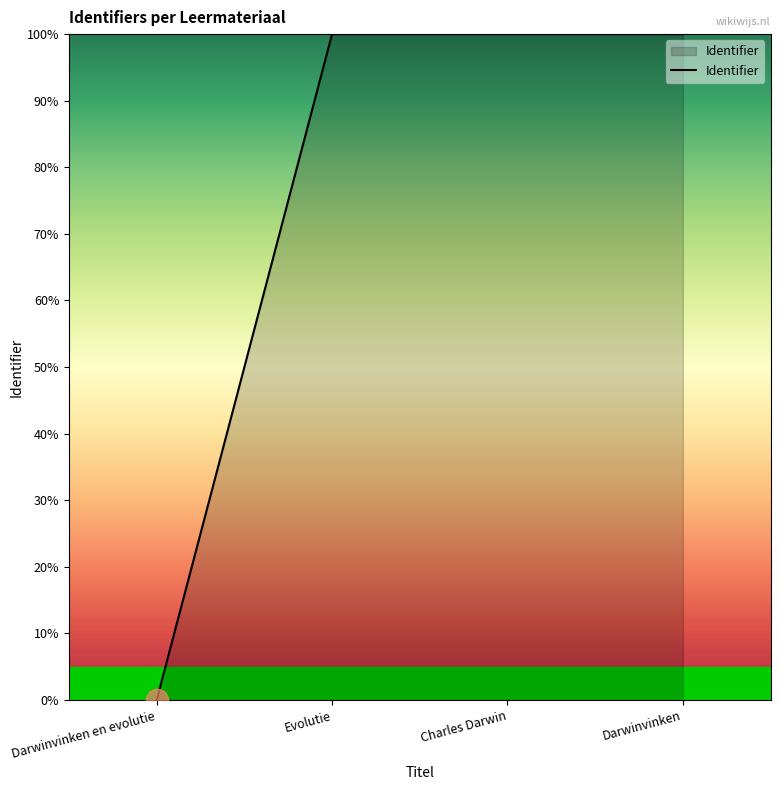

Approximately how many times larger is the value at Evolutie compared to Charles Darwin?

1.0